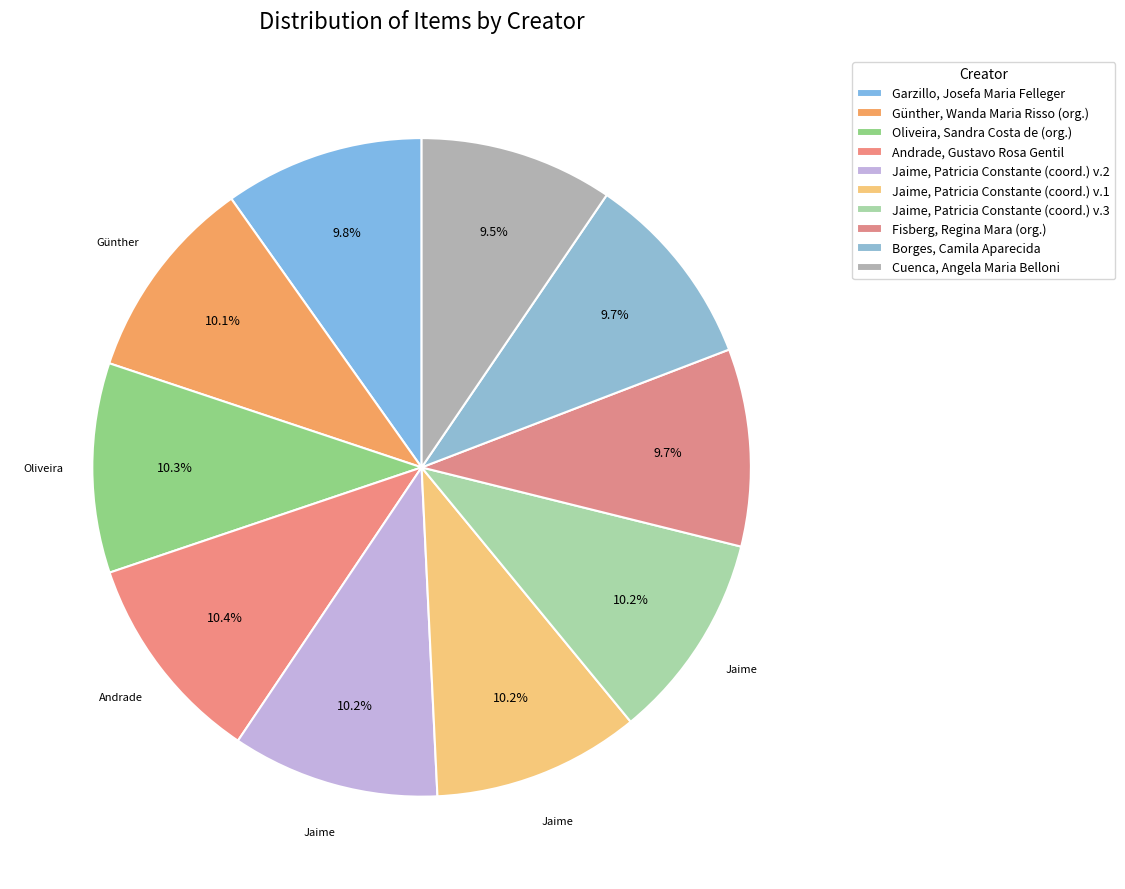

How many segments does this pie chart have?

10